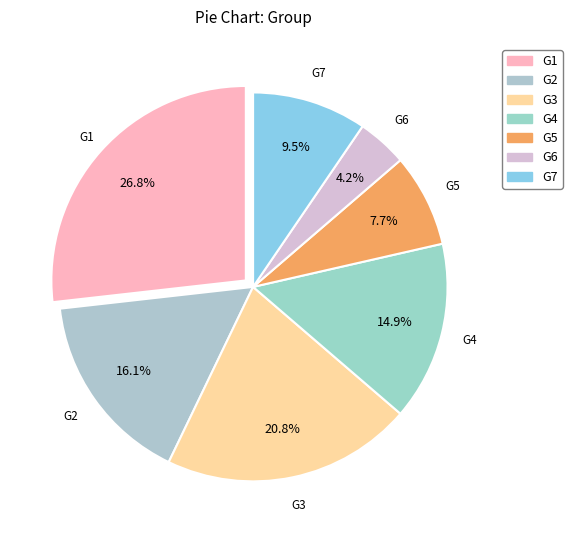

Count the number of slices in the pie.

7